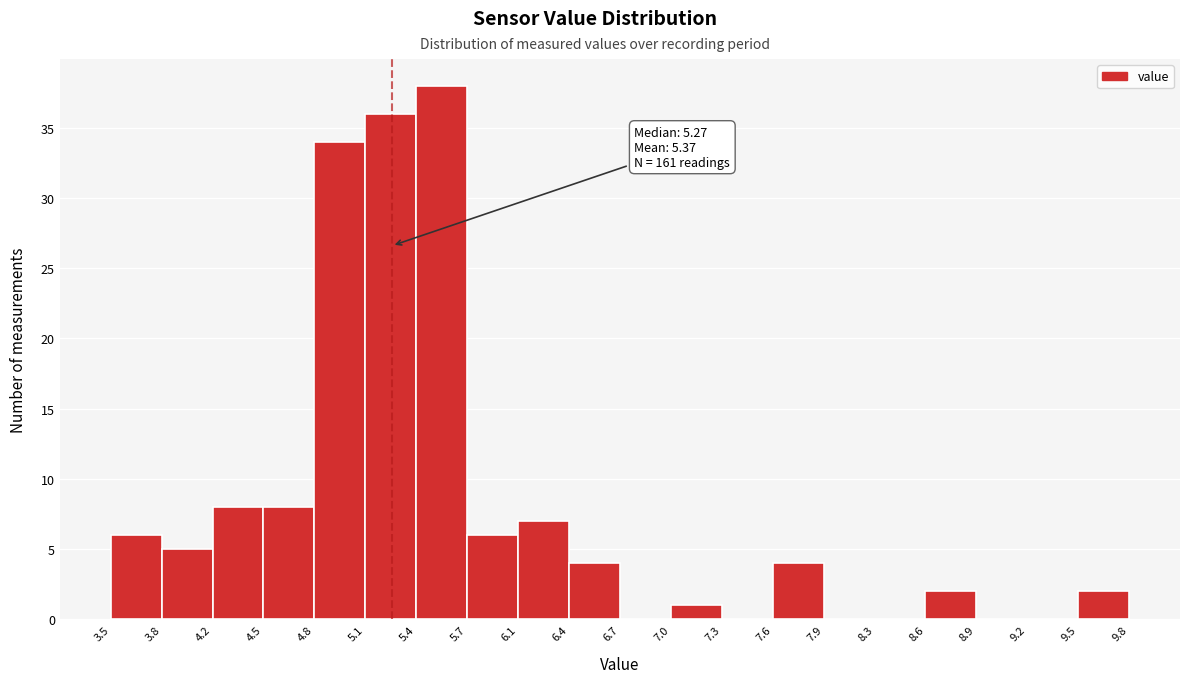

Over which range of the x-axis is the bar tallest?

5.4 to 5.7